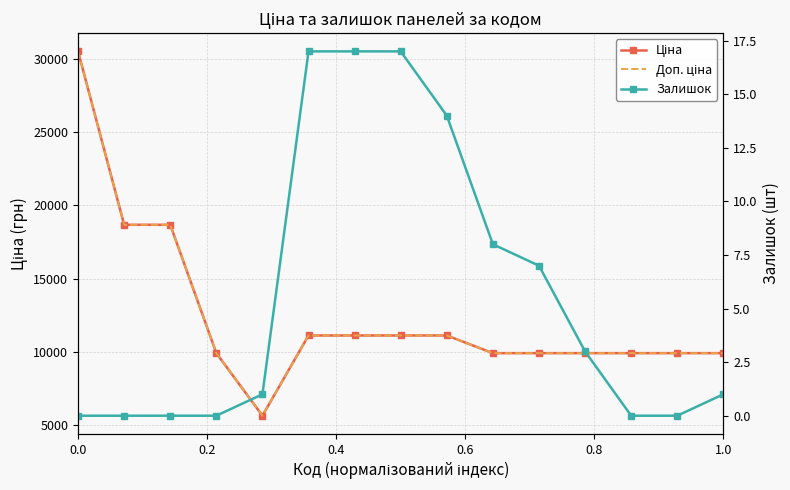

Is this an area chart (filled region under the line)?

No